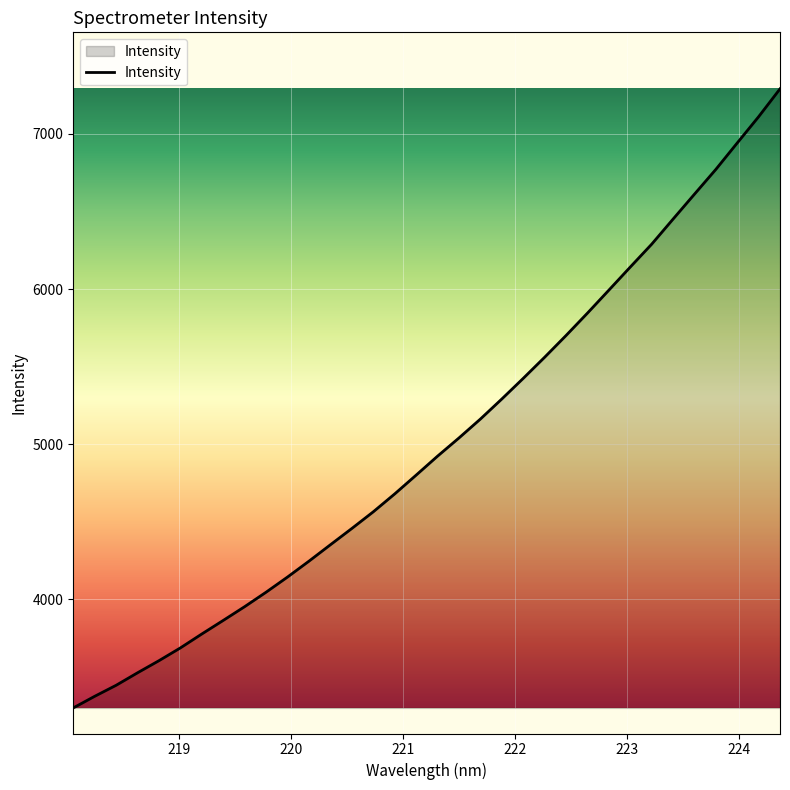

True or false: the data has more than 0 interior local peaks.

False